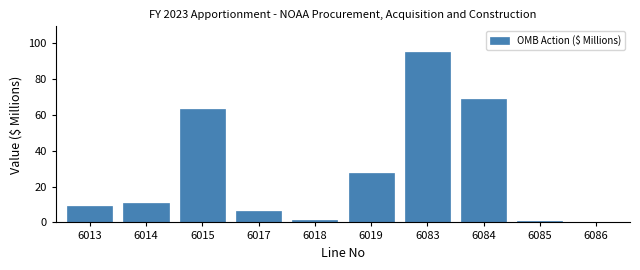

Which has a higher value, 6014 or 6017?

6014